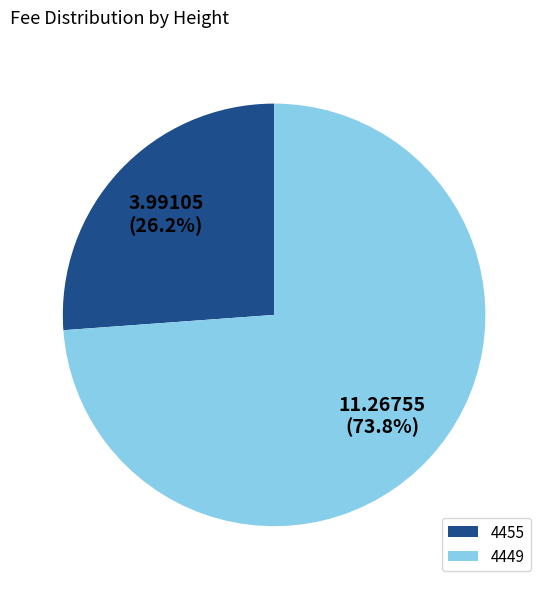

What is the majority slice?

4449